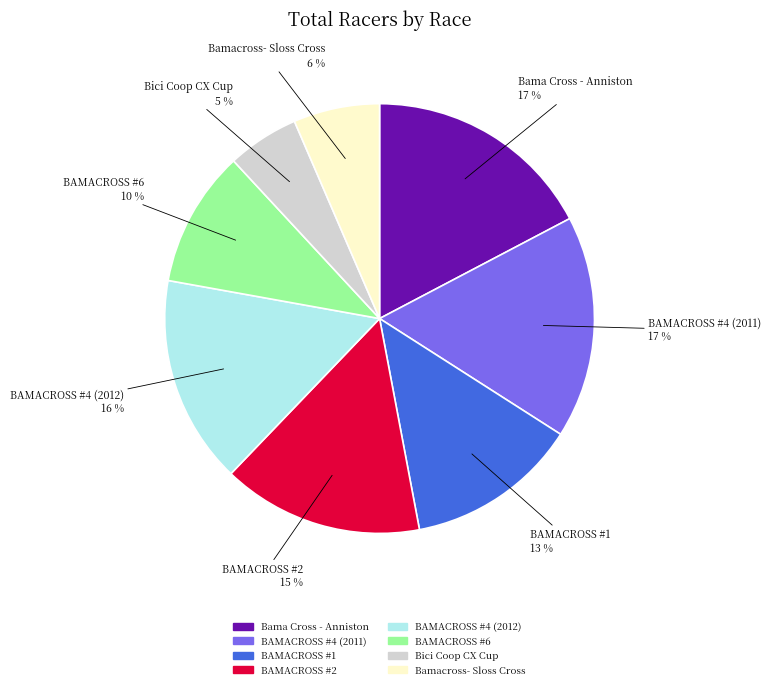

True or false: BAMACROSS #4 (2012) accounts for 9% of the total.

False